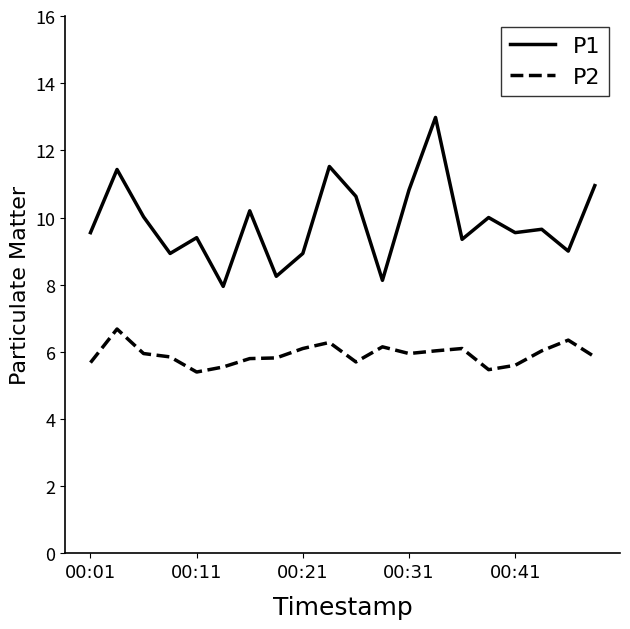

Which series has the widest spread of values?

P1